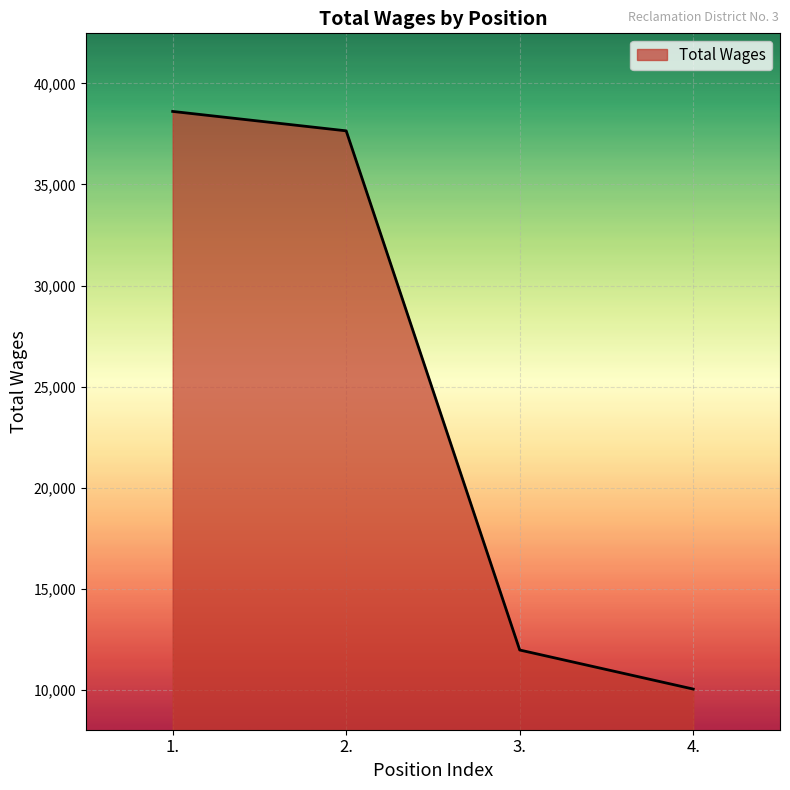

How many series are shown in this chart?

1